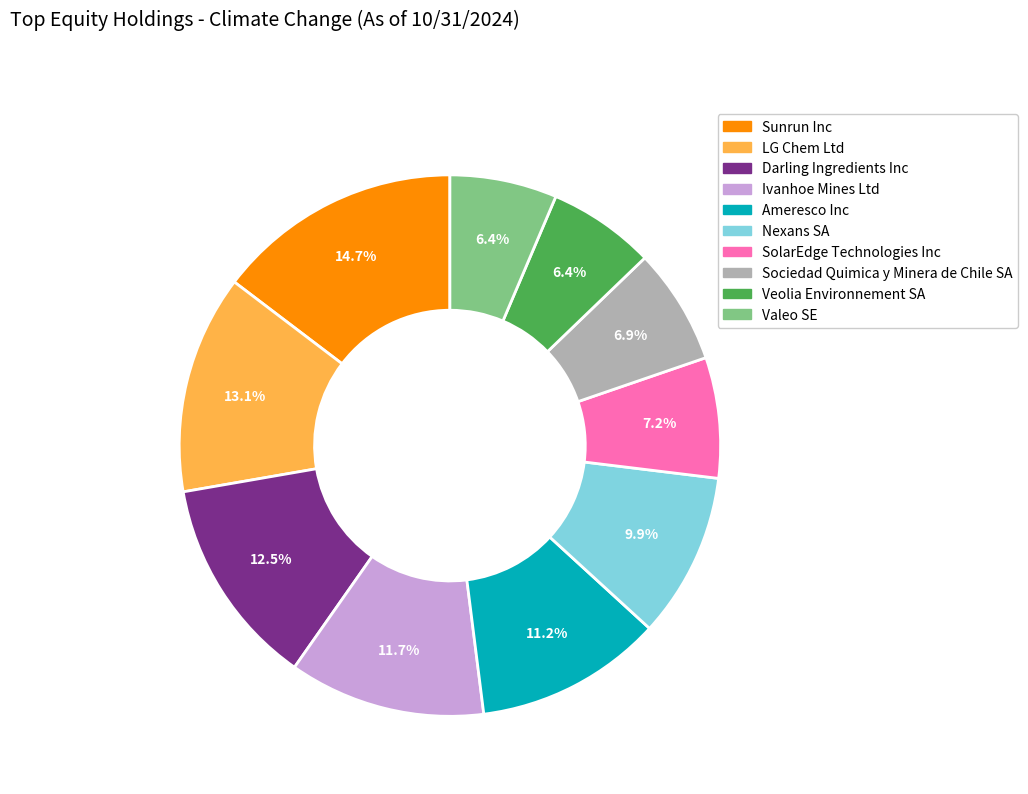

What is the total percentage of Veolia Environnement SA and Valeo SE?

12.8%